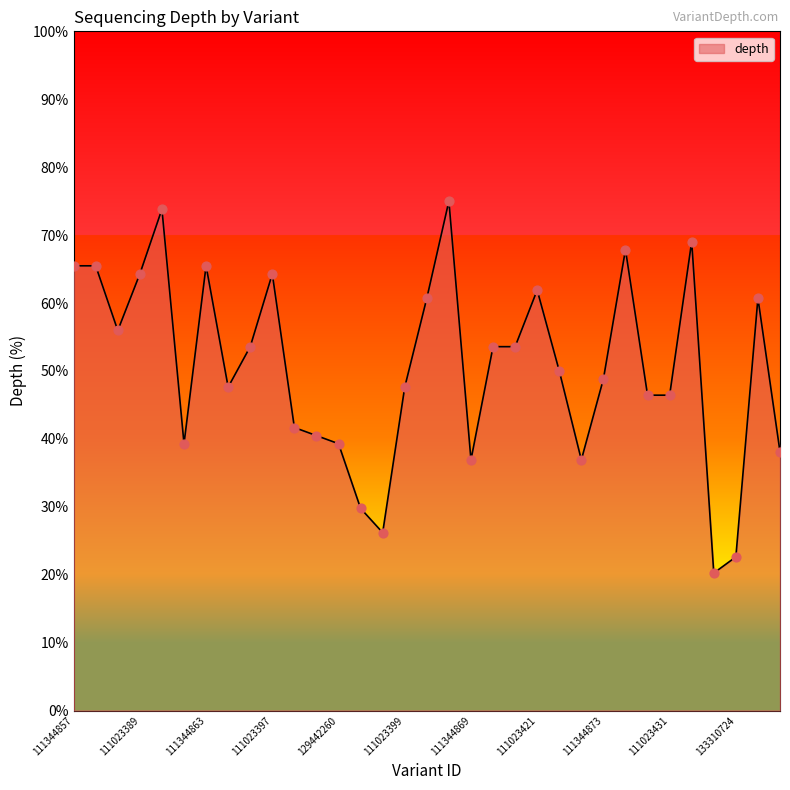

What is the difference between the maximum and minimum values?

54.8